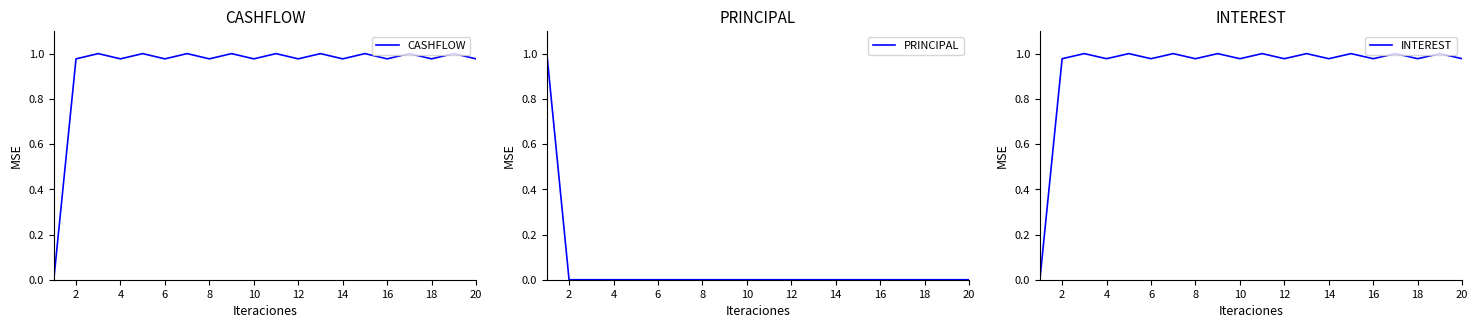

What is the sum of all PRINCIPAL values?

1